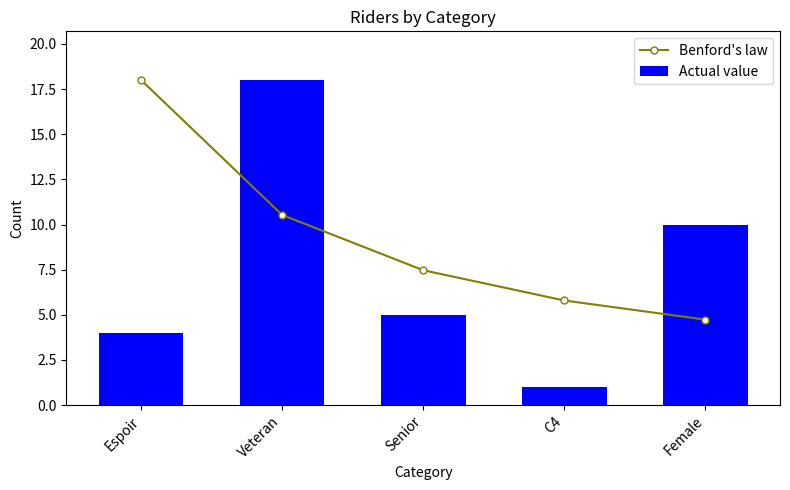

What is the label of the 3rd bar from the left?

Senior